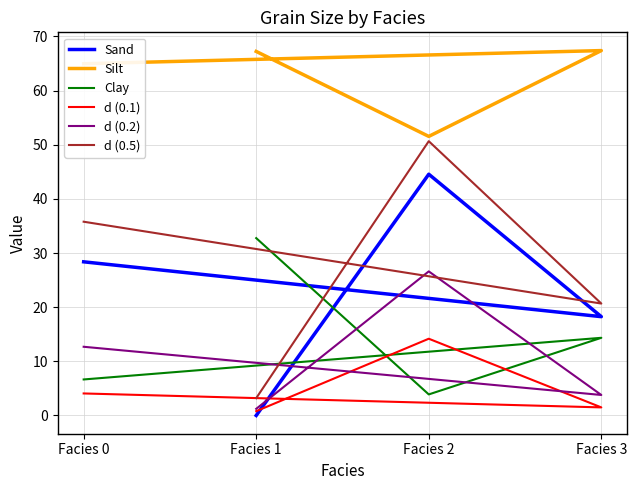

How many distinct data groups are displayed?

6